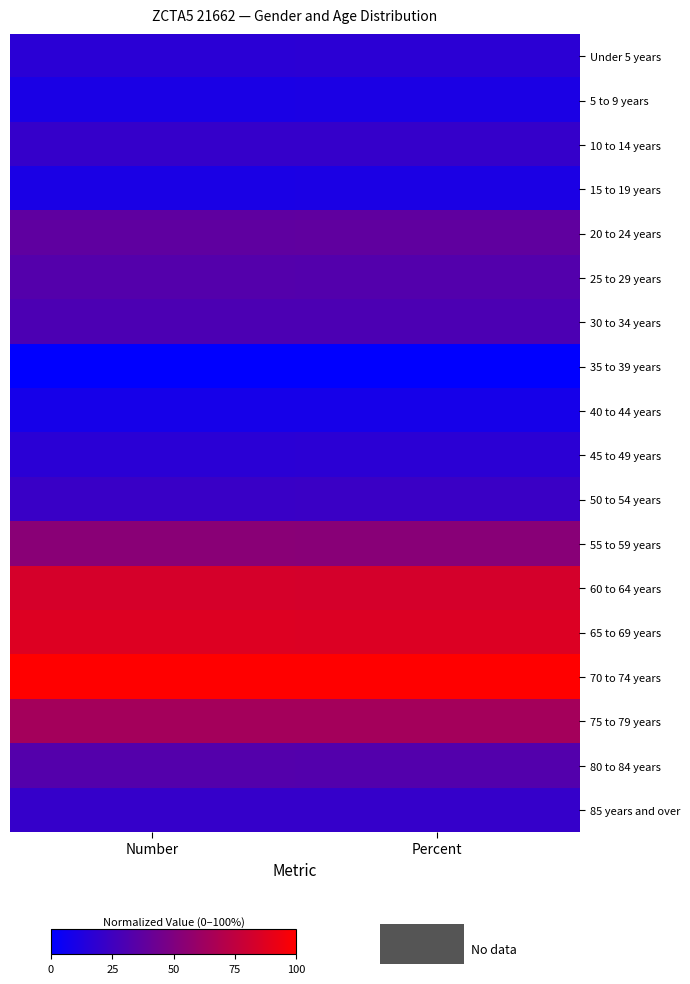

Count the number of data series in this chart.

18